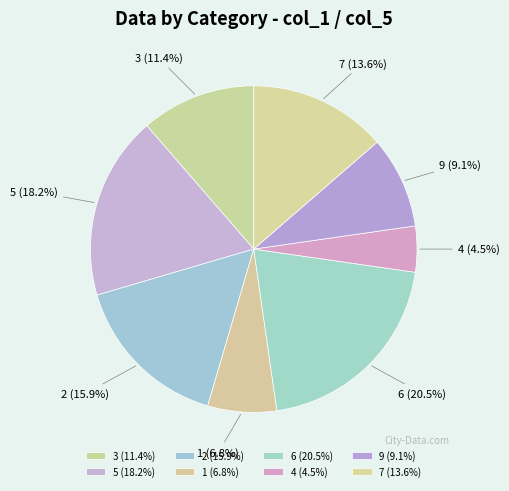

How many slices are in this pie chart?

8